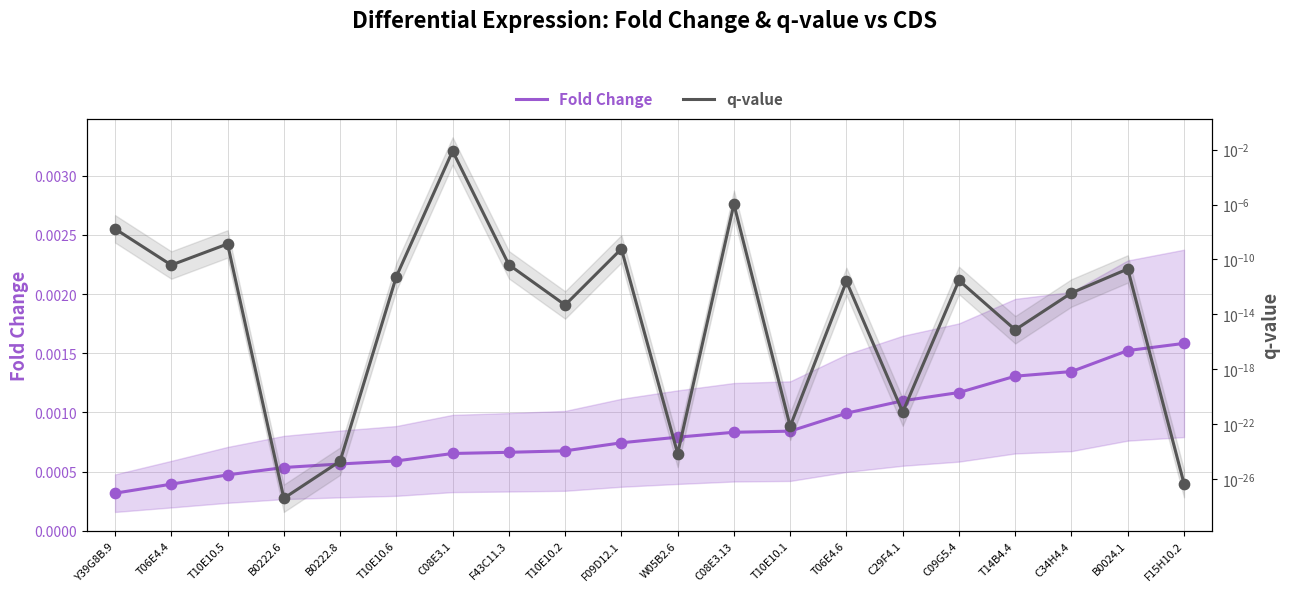

Which series has the widest spread of Y values?

q-value